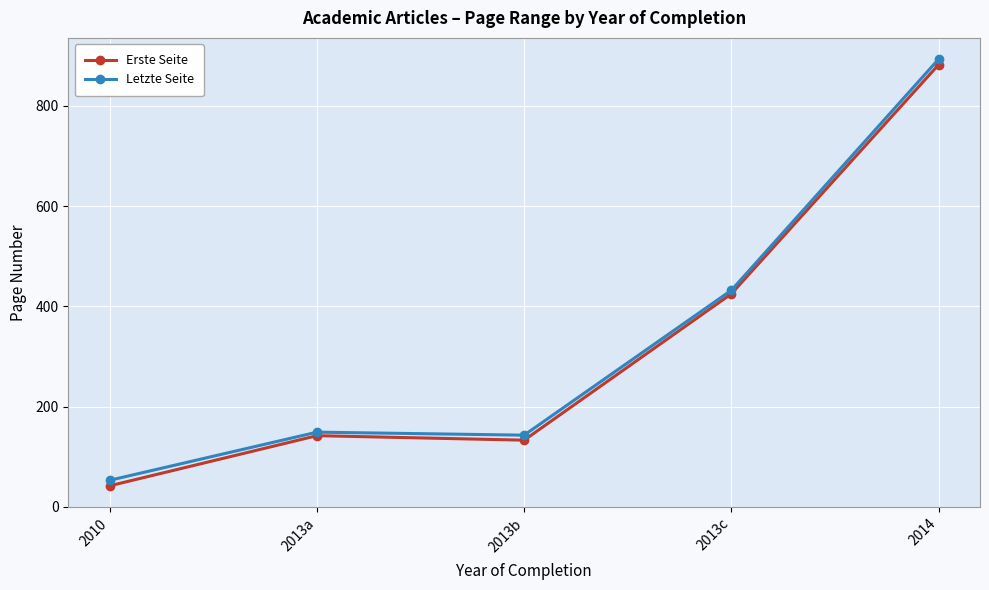

Reading left to right, extract all data points from this chart.

Erste Seite: 2010=42	2013a=142	2013b=133	2013c=425	2014=882
Letzte Seite: 2010=53	2013a=149	2013b=143	2013c=432	2014=893